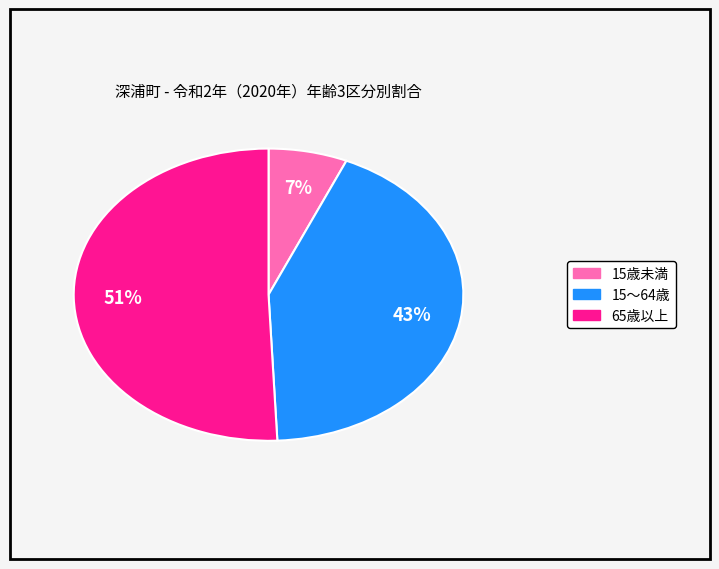

What is the ratio of the value at 15～64歳 to the value at 65歳以上?

0.8